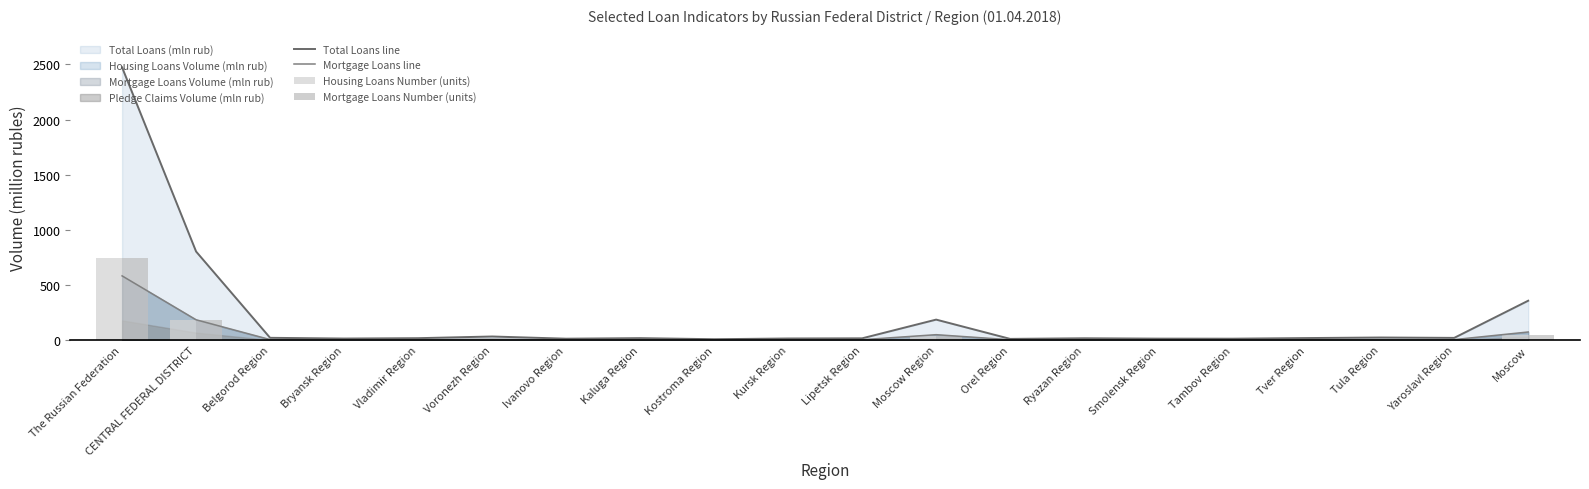

What is the sum of the Total Loans line values at Yaroslavl Region and Voronezh Region?

51.7